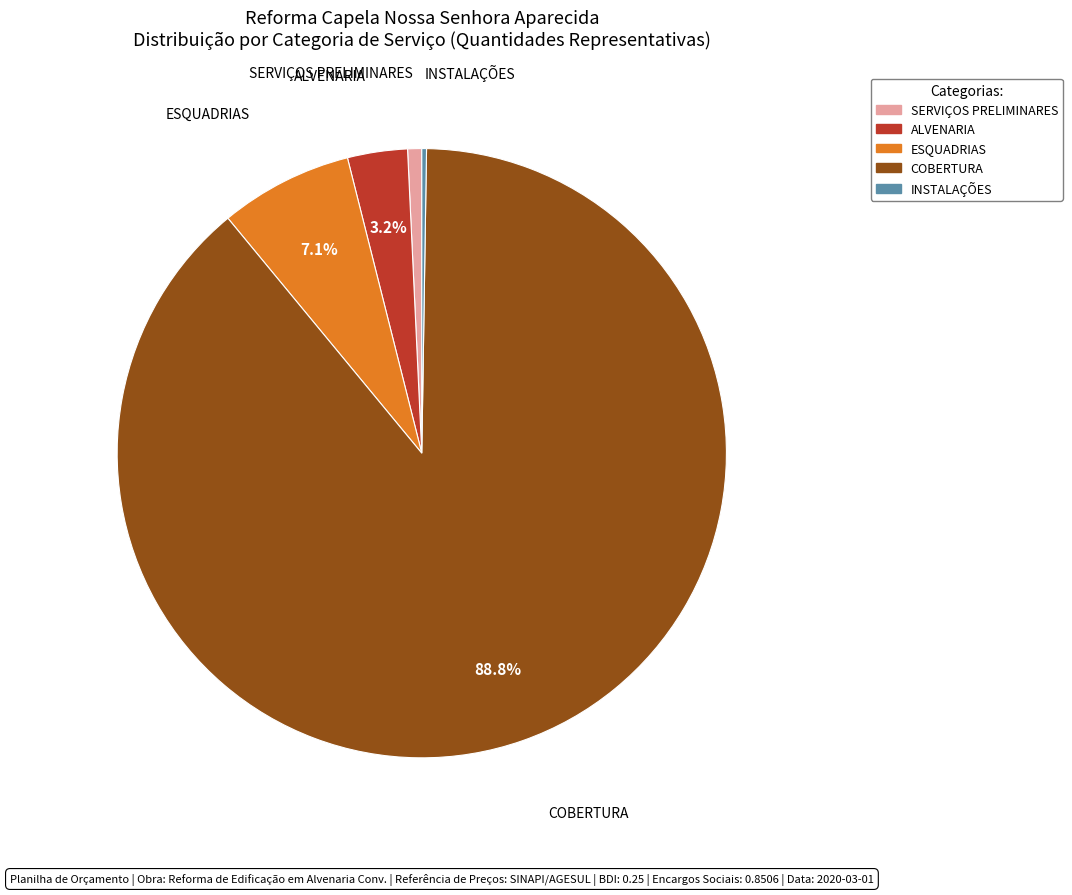

To the nearest percent, what portion does ESQUADRIAS represent?

7%